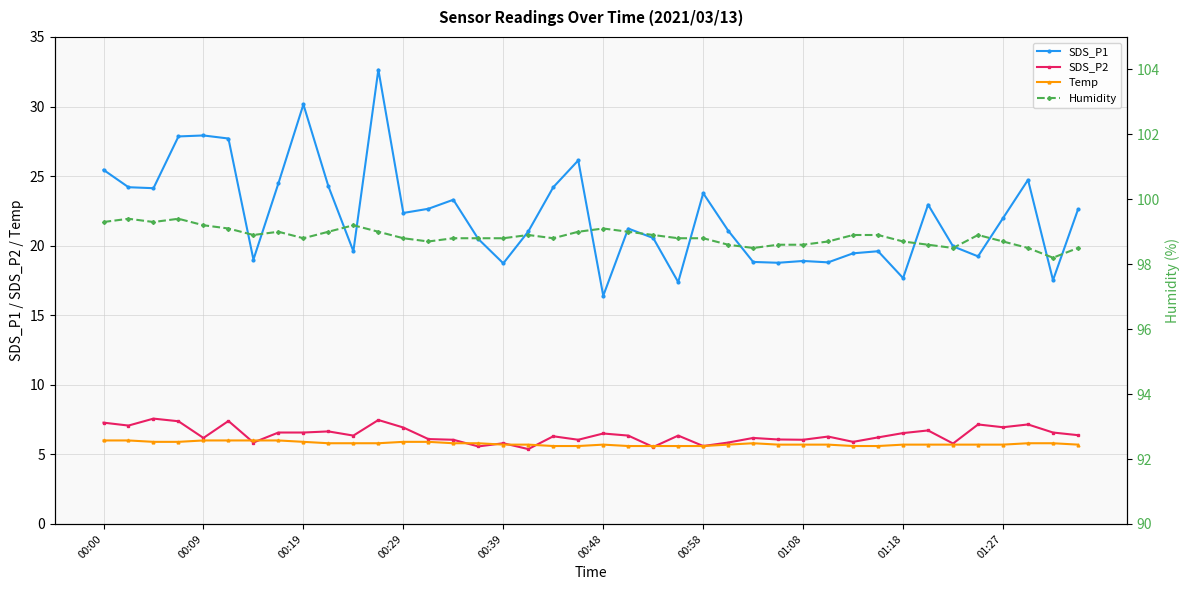

What is the minimum value for SDS_P1?

16.4